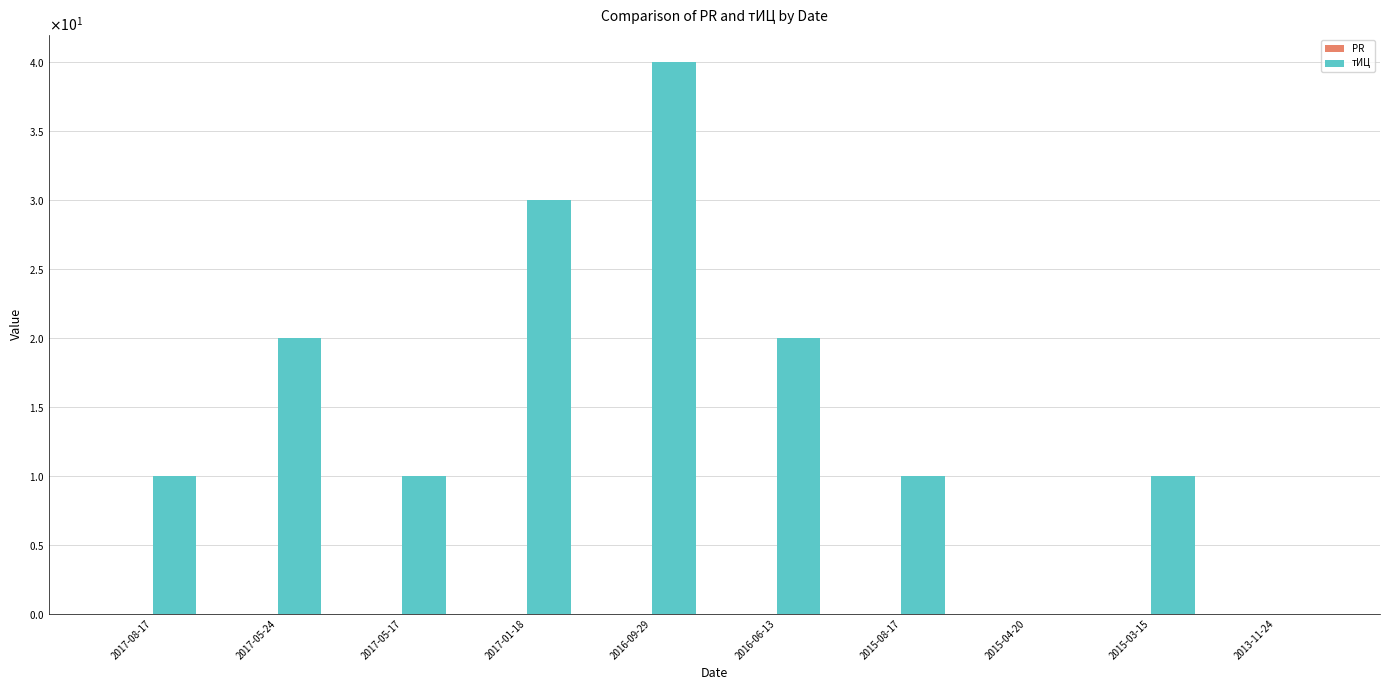

Reading left to right, what are all the values shown in this chart?

PR: 0	0	0	0	0	0	0	0	0	0
тИЦ: 10	20	10	30	40	20	10	0	10	0